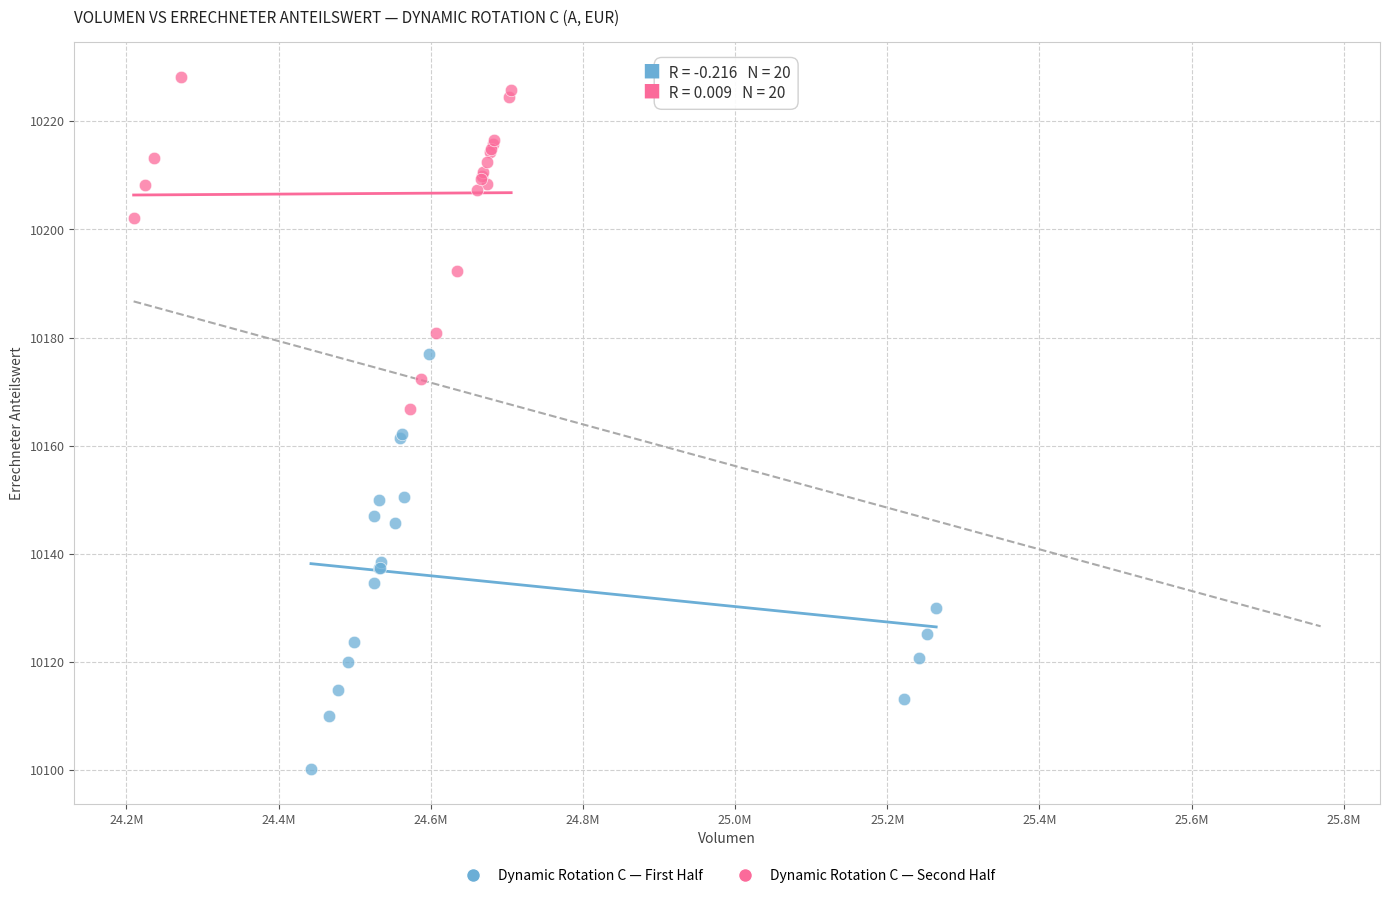

Which series reaches the maximum Y coordinate?

Dynamic Rotation C — Second Half